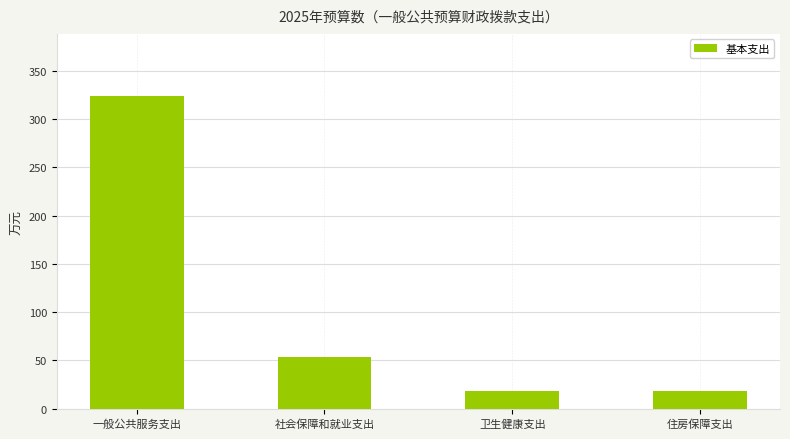

What is the sum of the values at 卫生健康支出 and 社会保障和就业支出?

72.4